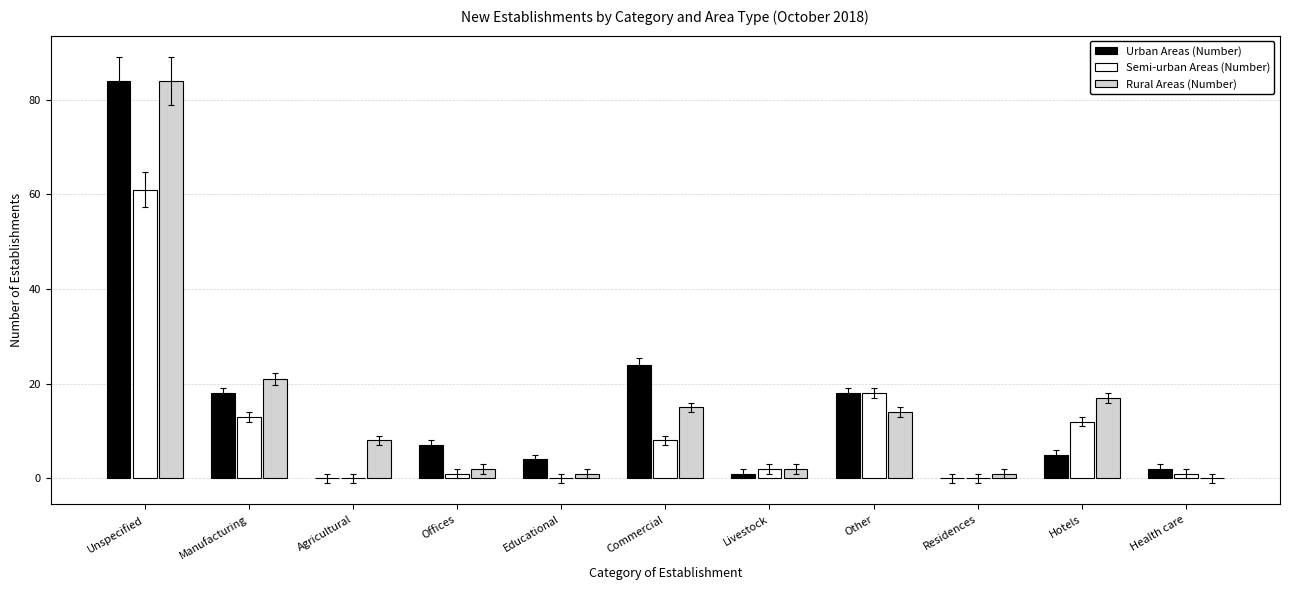

The Rural Areas (Number) series shows 14 at Other. True or false?

True